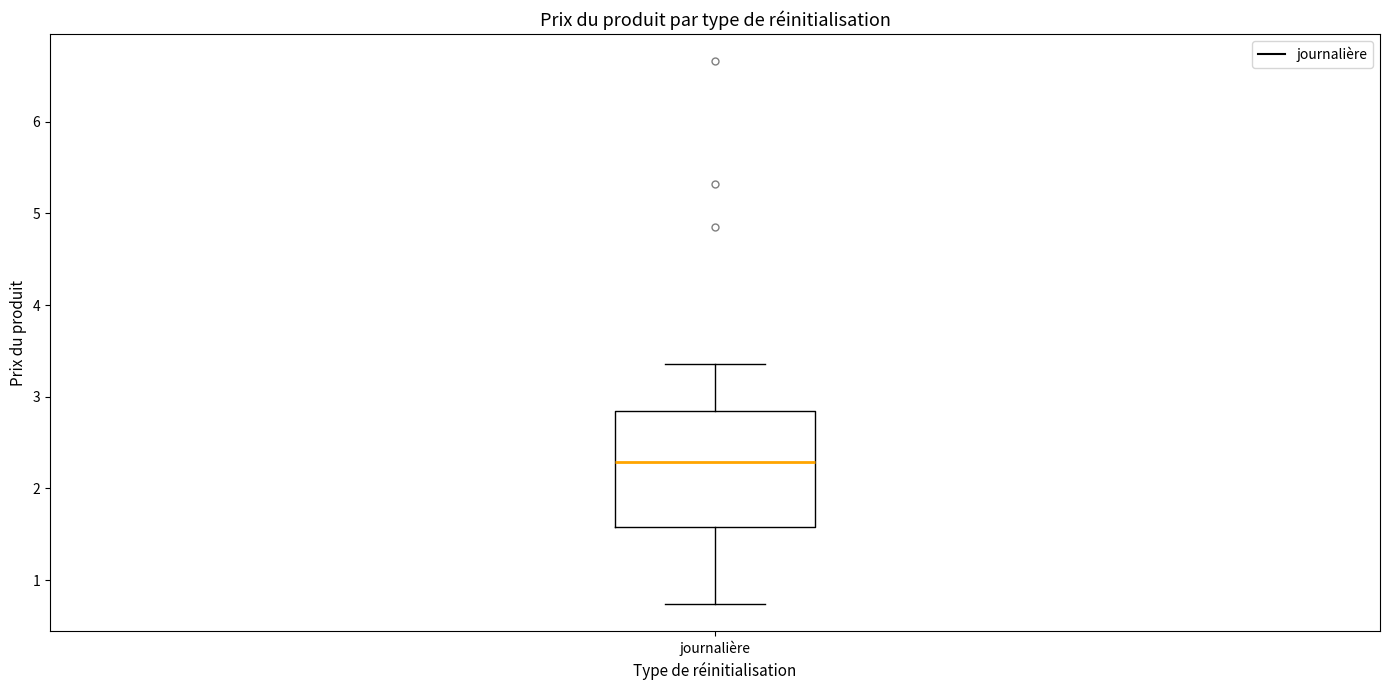

Read this box plot against the y-axis: the position of the median line, the range covered by the box, and the ends of both whiskers. The values are not printed on the chart, so give them approximately, as read against the axis.

median 2.3, box 1.6 to 2.8, whiskers 0.7 to 3.4